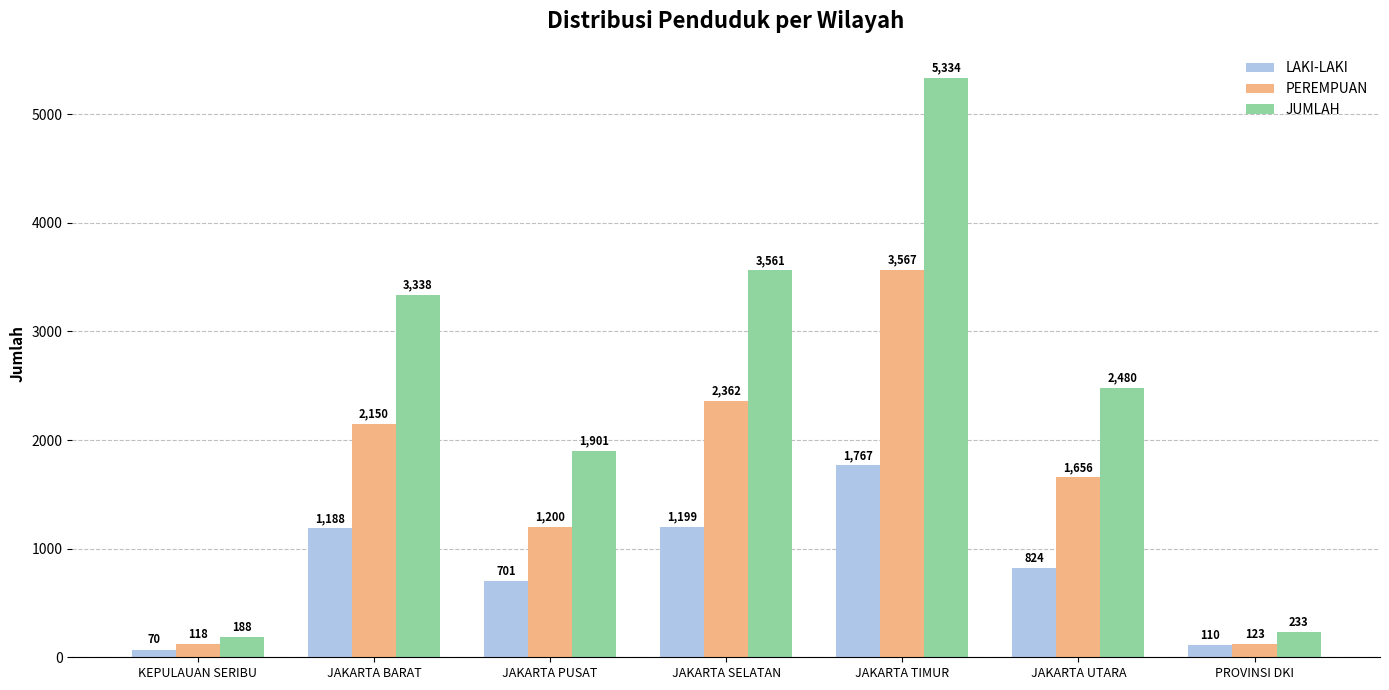

Reading left to right, list all the values displayed in this chart.

LAKI-LAKI: 70	1188	701	1199	1767	824	110
PEREMPUAN: 118	2150	1200	2362	3567	1656	123
JUMLAH: 188	3338	1901	3561	5334	2480	233